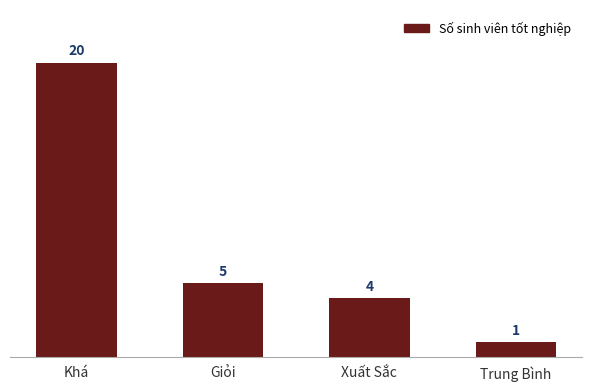

Reading left to right, what are all the values shown in this chart?

20	5	4	1